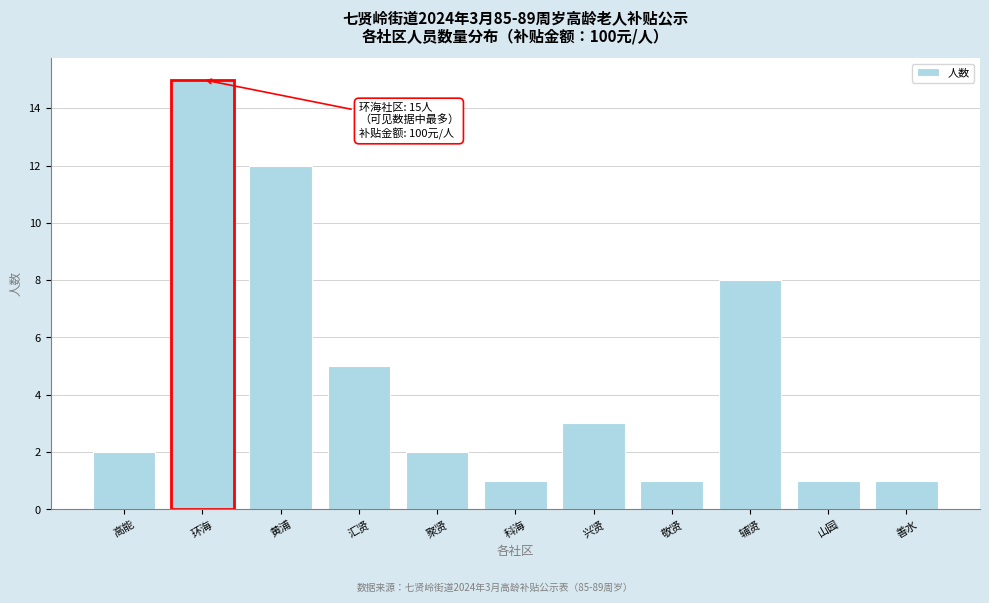

Reading right to left, list all the values displayed in this chart.

1	1	8	1	3	1	2	5	12	15	2